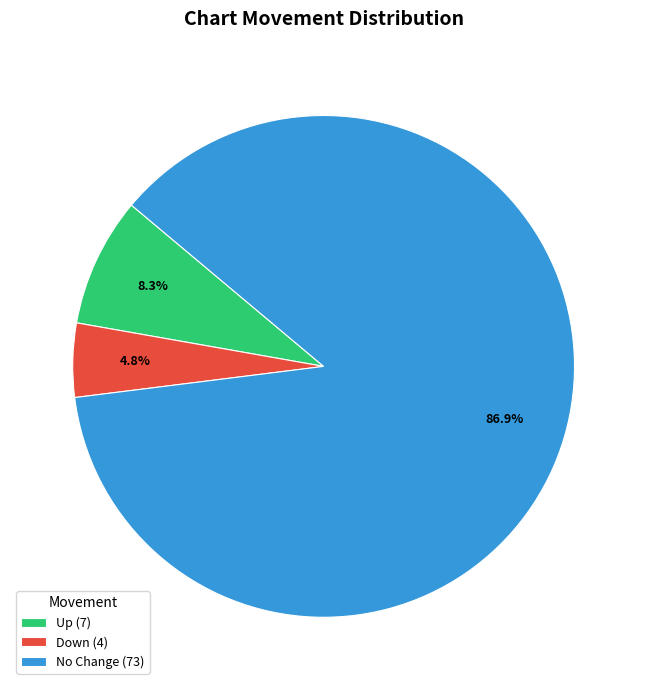

What percentage do Down (4) and Up (7) together represent?

13.1%